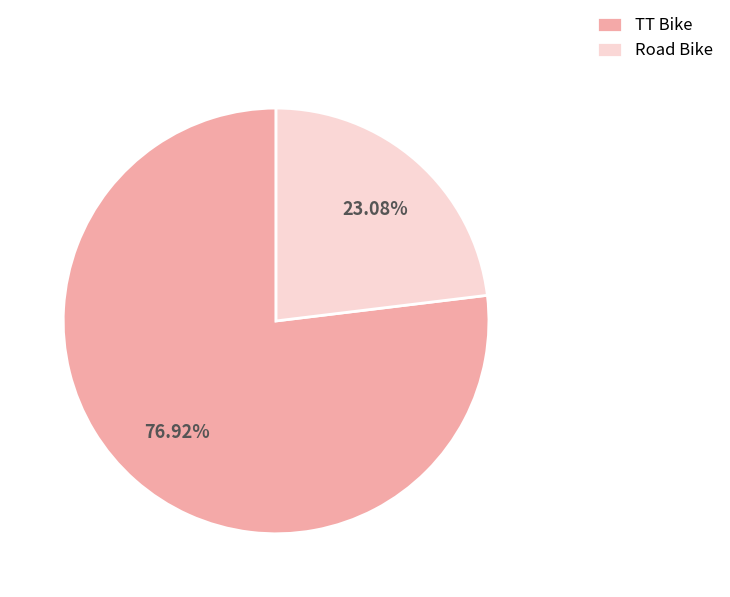

What is the total percentage of TT Bike and Road Bike?

100.0%